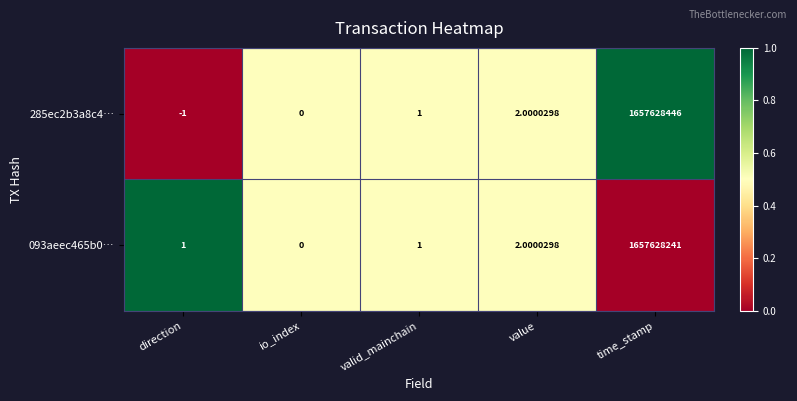

At which label is 285ec2b3a8c4… closest to 828814222?

value